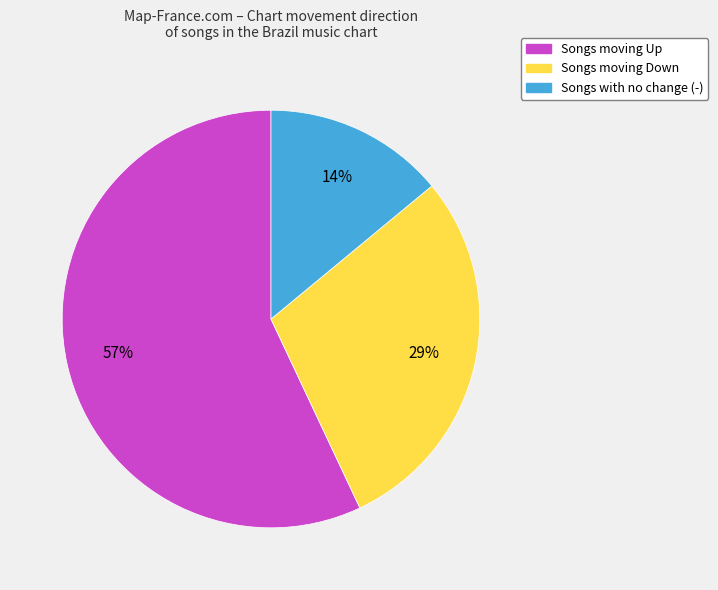

Does any single category account for the majority?

Yes